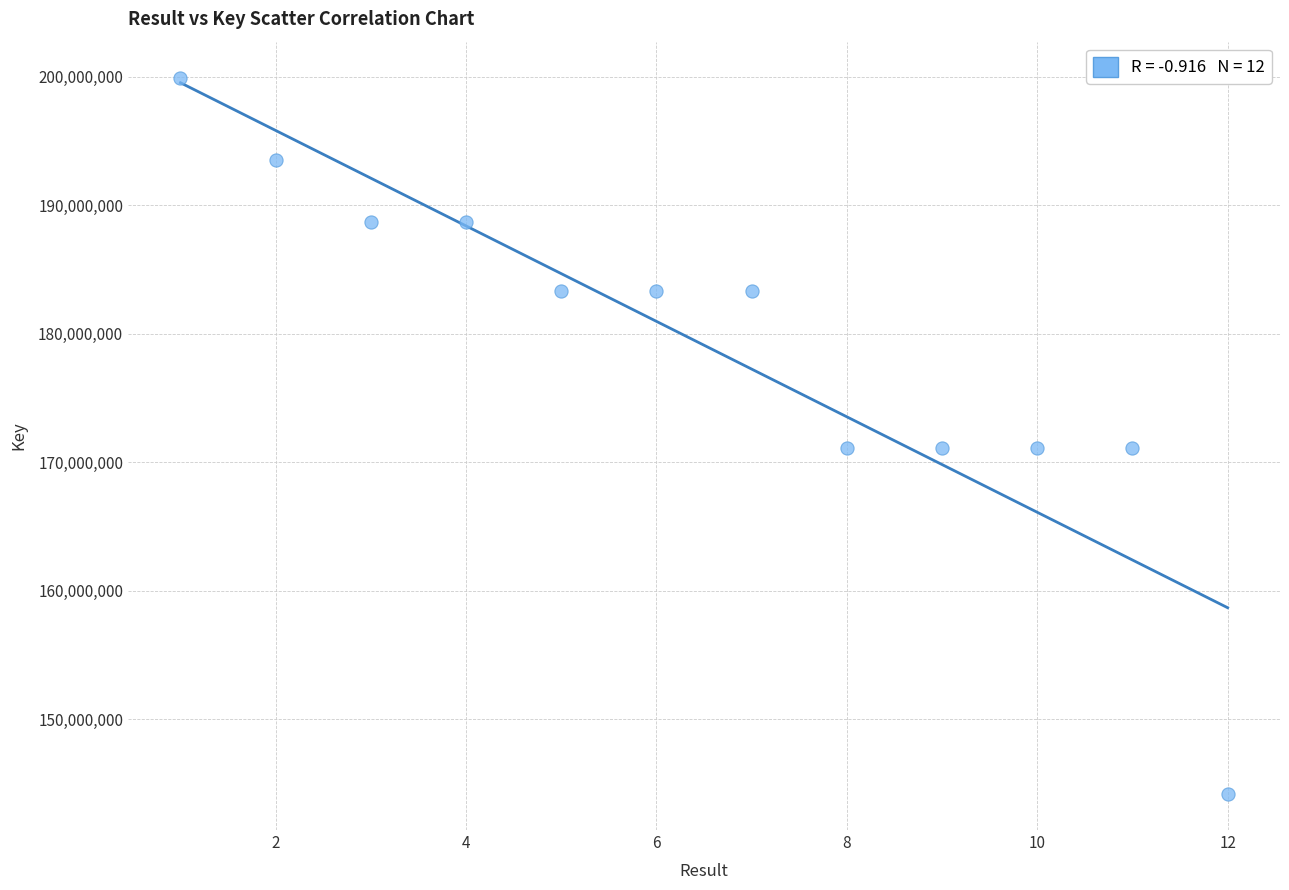

What is the range of X values (max minus min)?

11